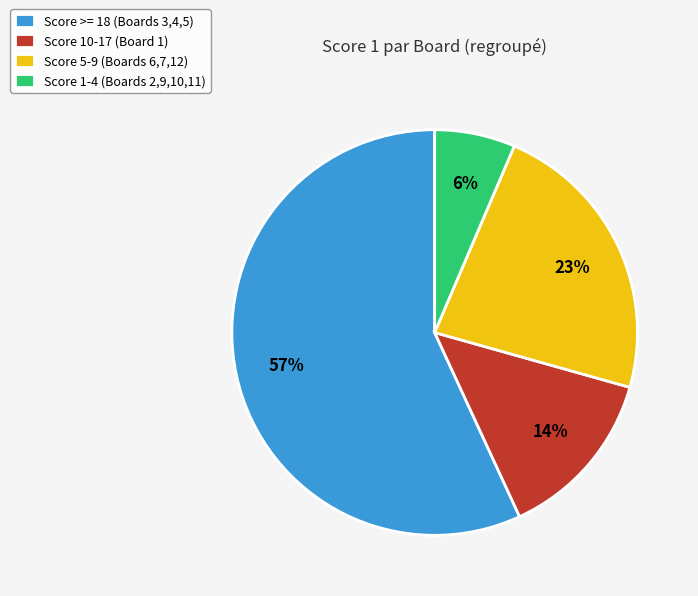

Rank the categories by value from highest to lowest.

Score >= 18 (Boards 3,4,5), Score 5-9 (Boards 6,7,12), Score 10-17 (Board 1), Score 1-4 (Boards 2,9,10,11)